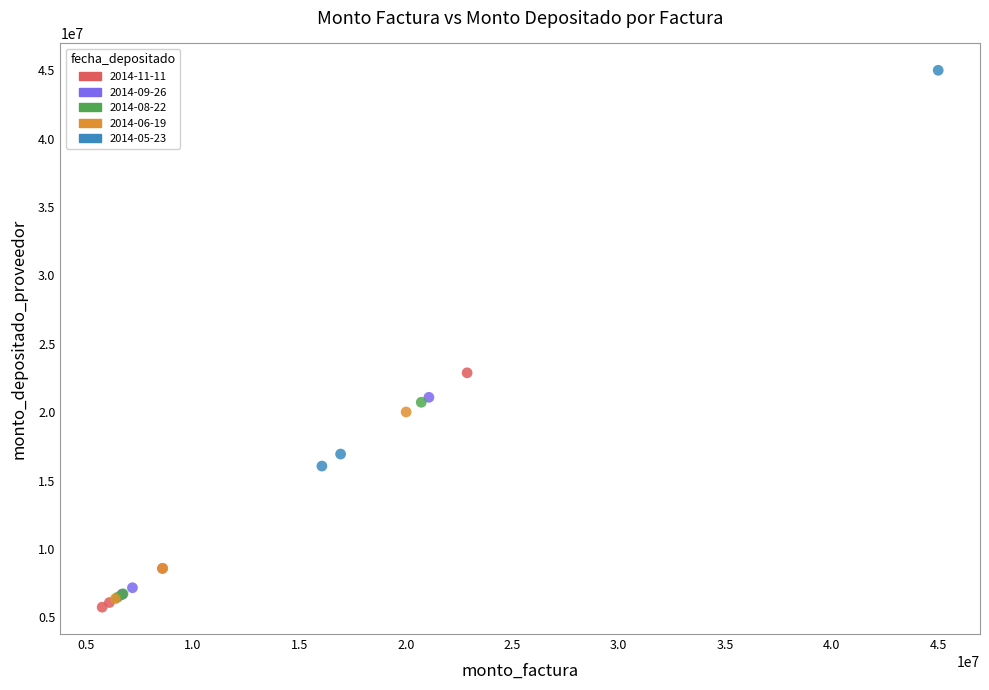

Which series contains the highest Y value?

2014-05-23